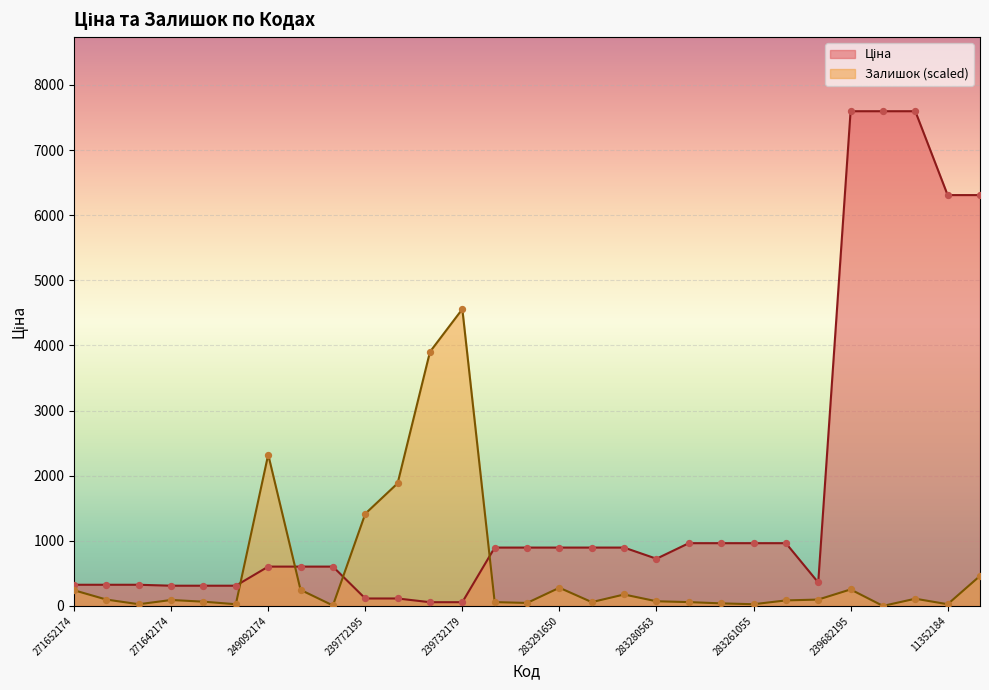

Which series contains the highest Y value?

Ціна